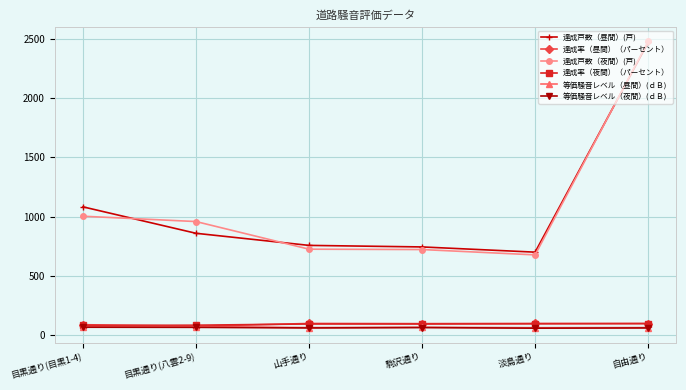

How many data points does each series have?

6